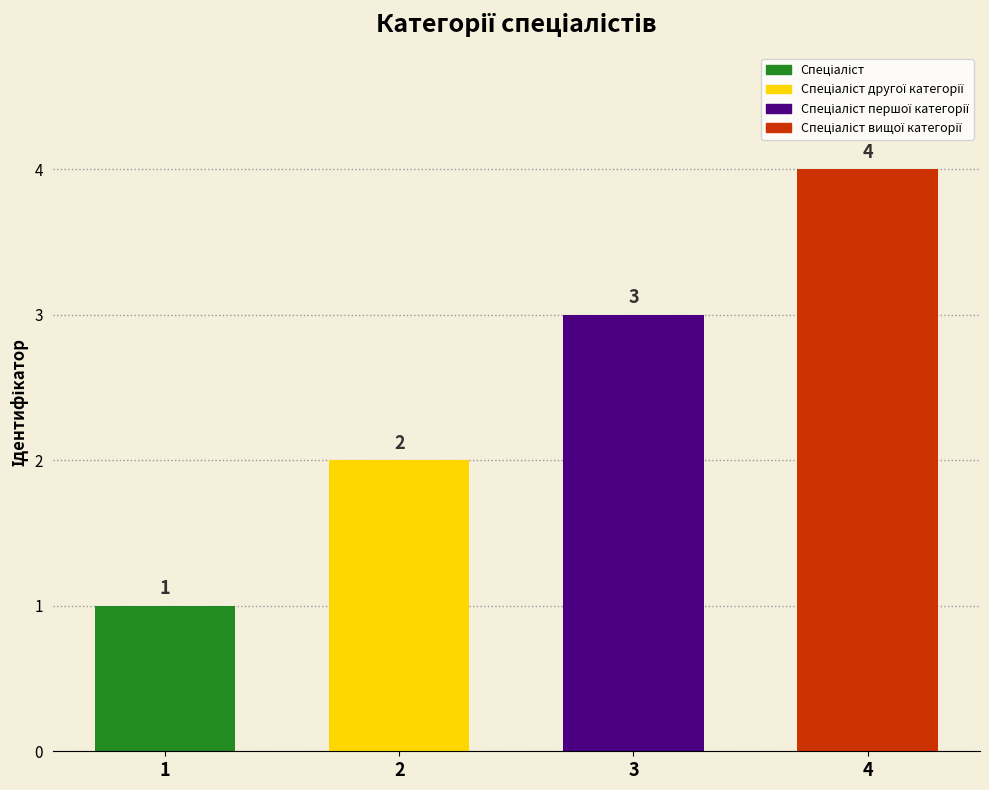

Rank the categories by value from lowest to highest.

Спеціаліст, Спеціаліст другої категорії, Спеціаліст першої категорії, Спеціаліст вищої категорії